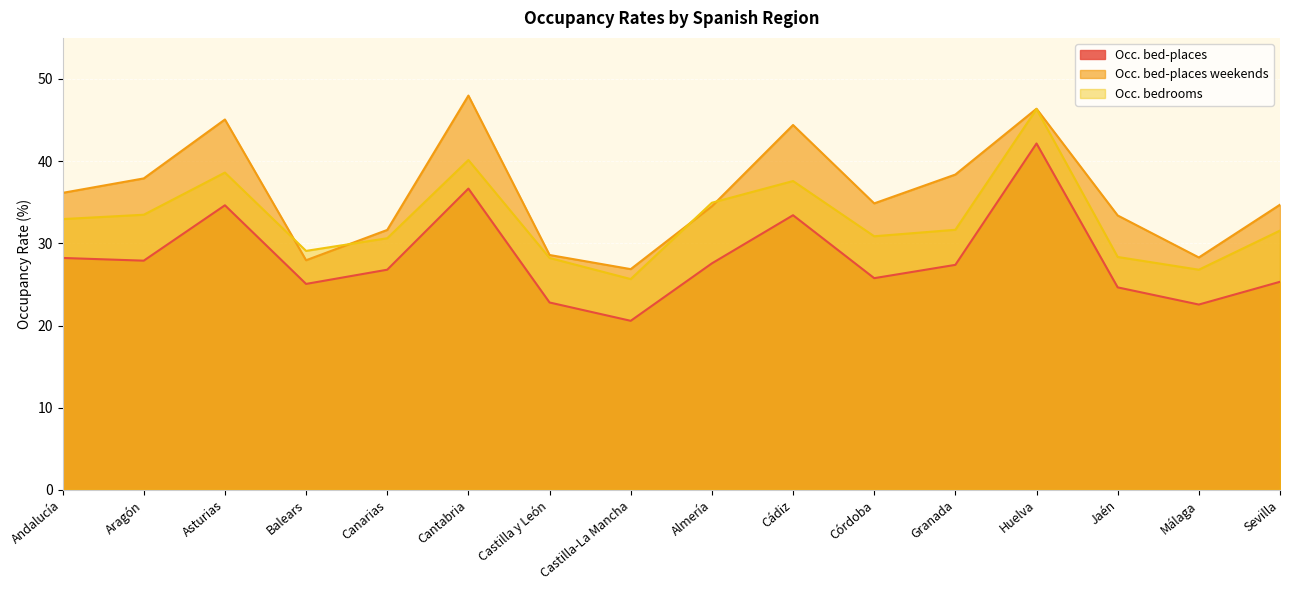

What is the label of the 13th point from the right?

Balears